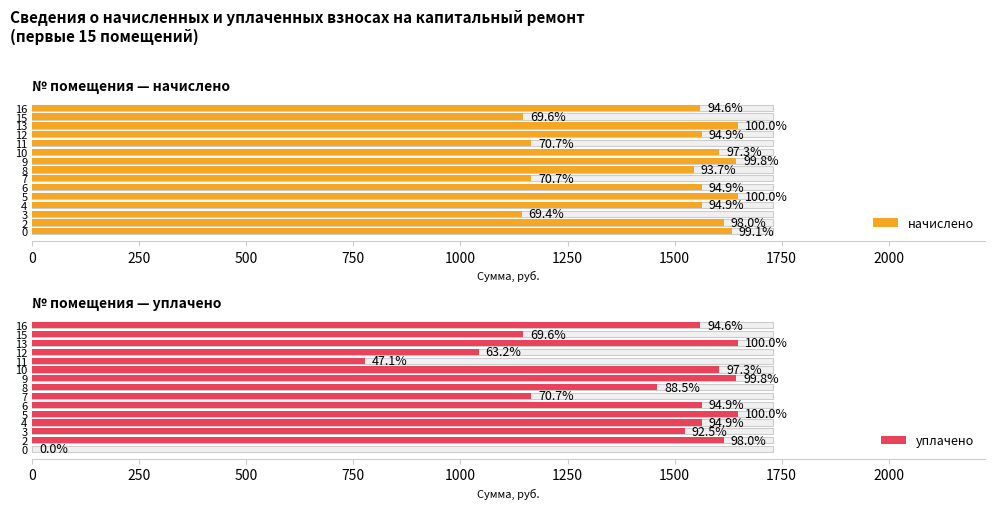

What are all the series names shown in the legend?

начислено, уплачено